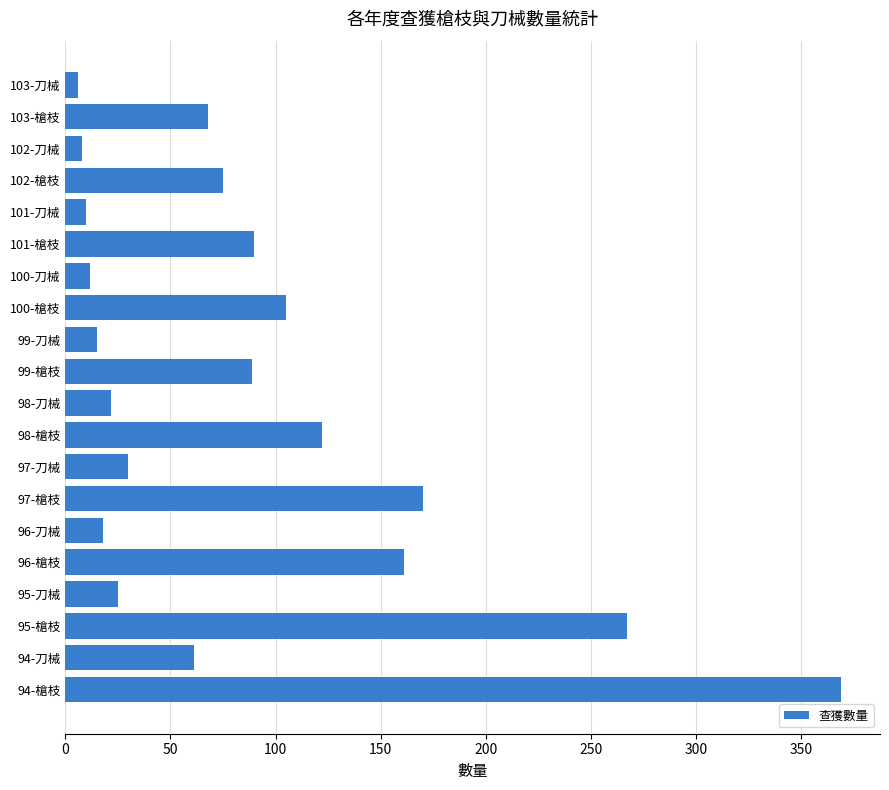

Count the number of categories in the chart.

20